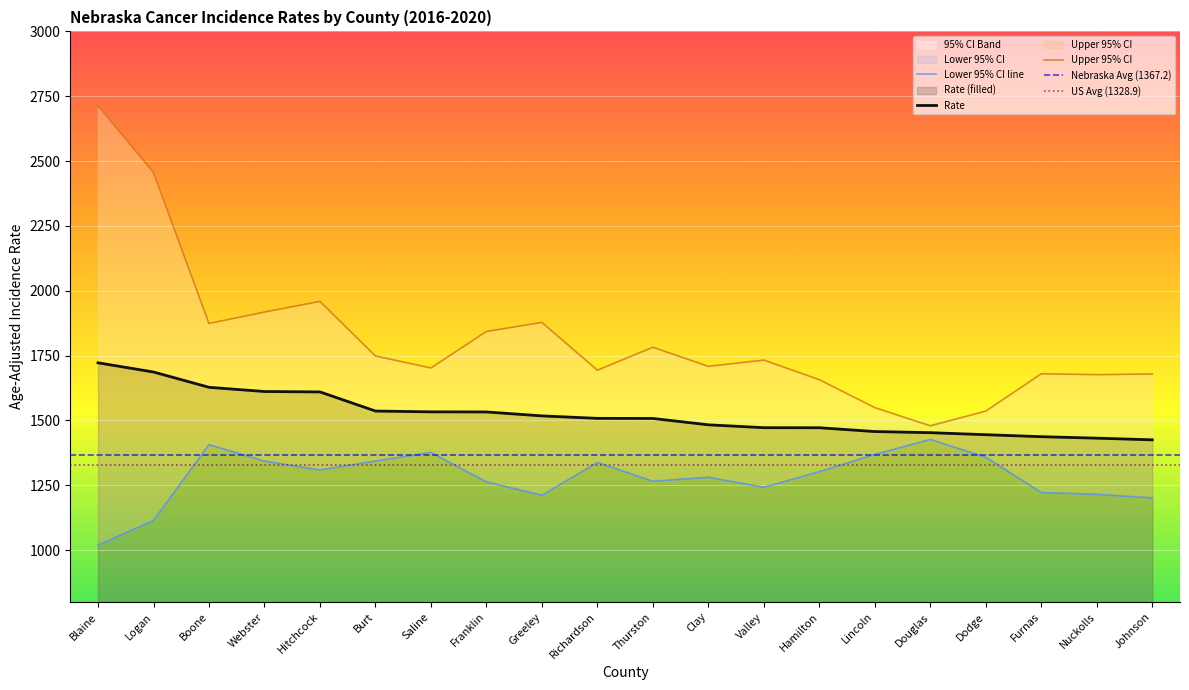

The value of Upper 95% CI at Dodge is 1536.1. True or false?

True